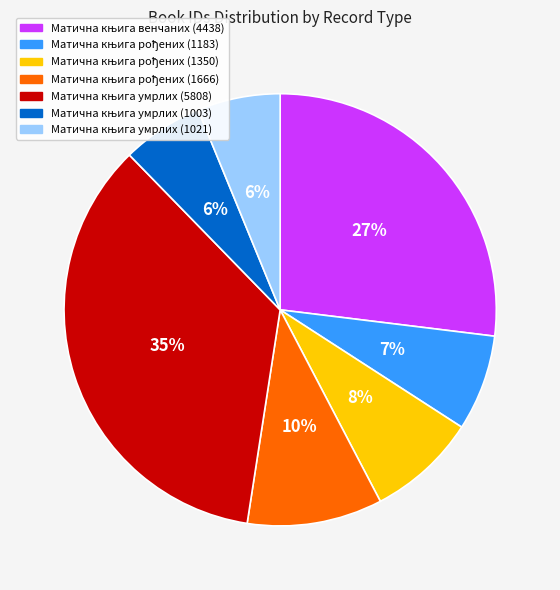

To the nearest percent, what is the average slice percentage?

14%